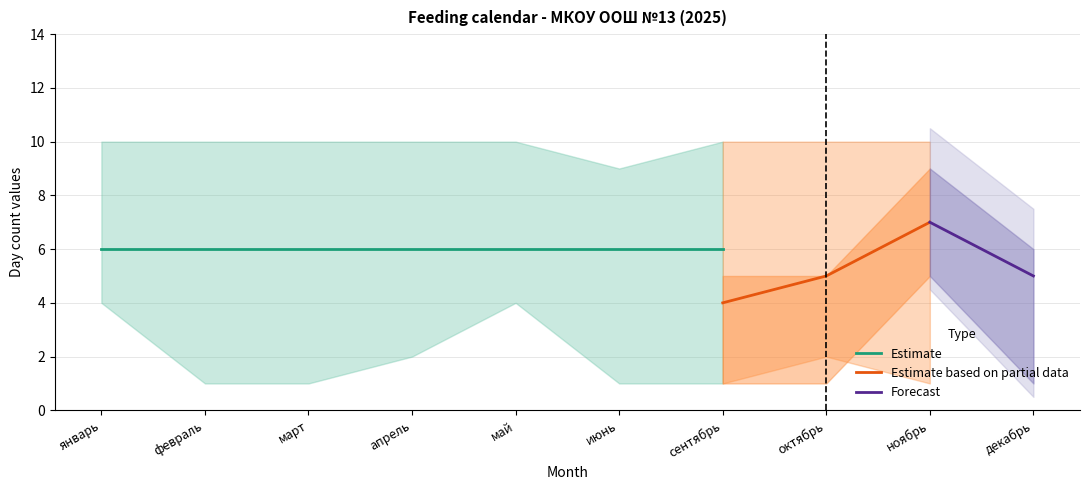

What is the value of the Estimate low point at the 4th from the left?

2